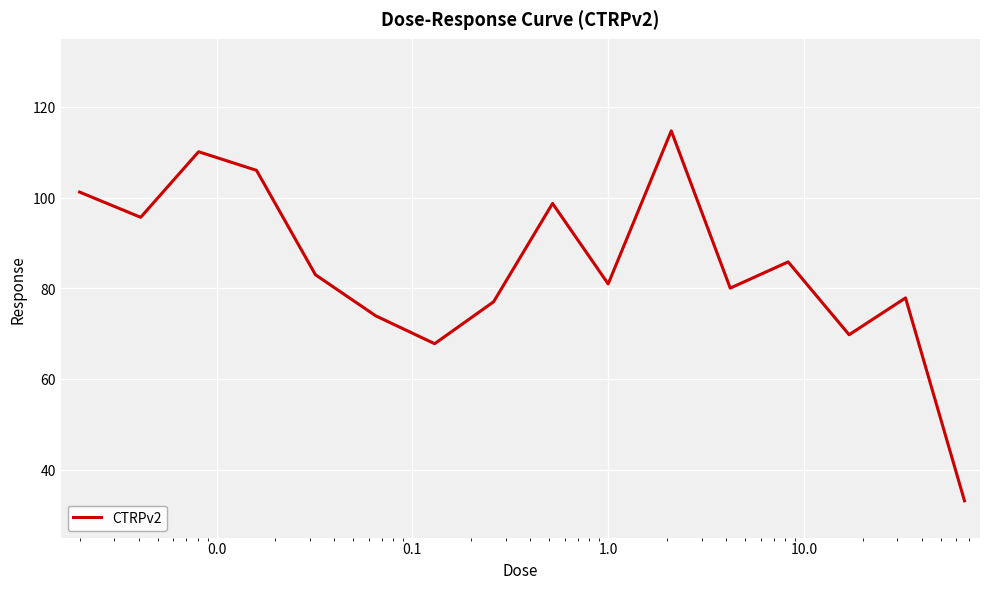

How many interior local valleys (lower than both neighbors) does the data have?

5